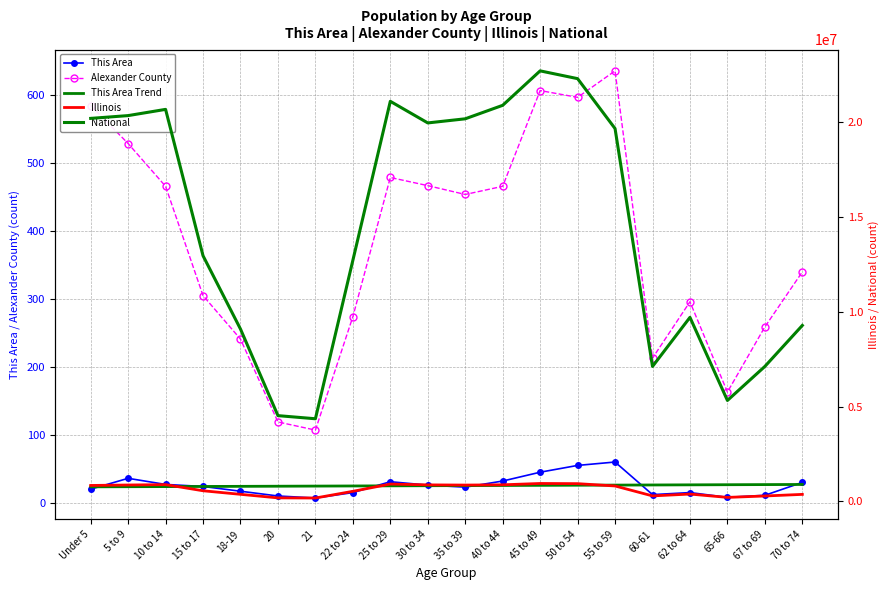

True or false: Alexander County and National intersect in this chart.

False